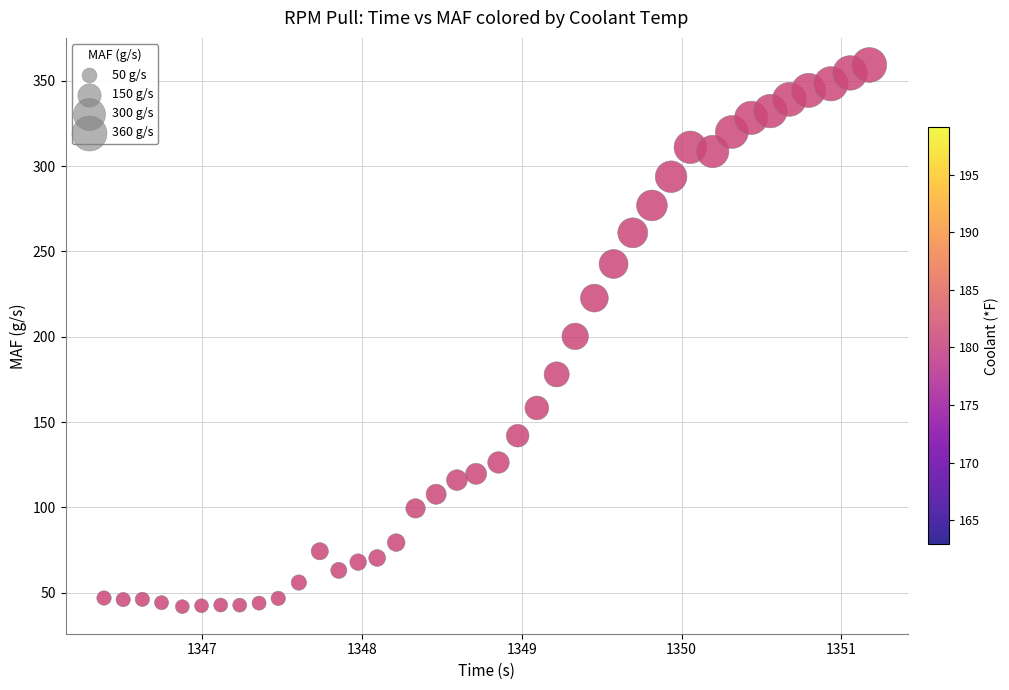

What is the range of X values (max minus min)?

4.8